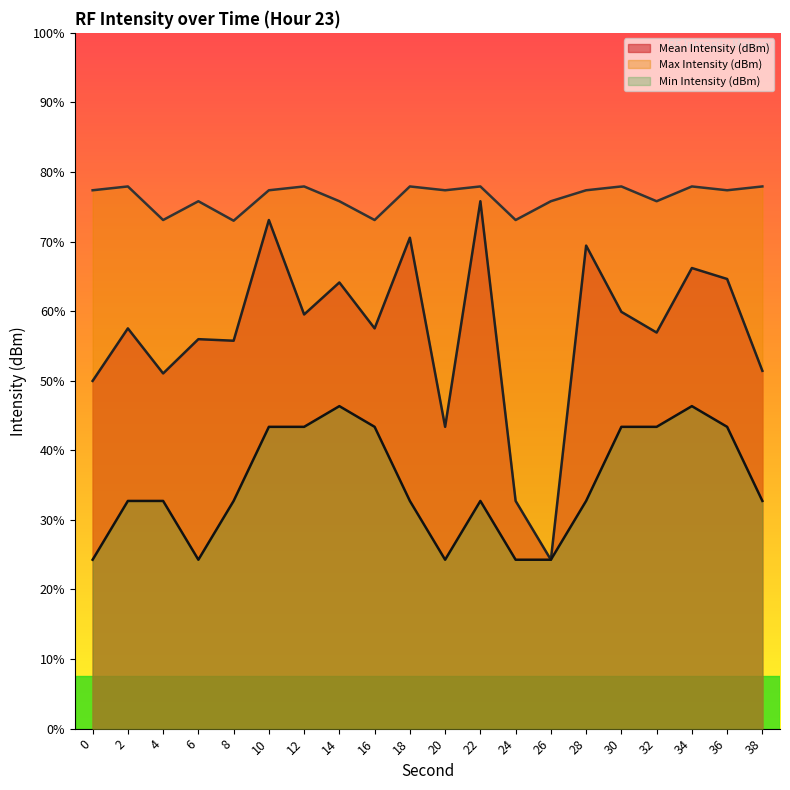

Reading right to left, extract all data points from this chart.

Mean Intensity (dBm): 38=-134.4	36=-129.2	34=-128.5	32=-132.2	30=-131.0	28=-127.2	26=-145.3	24=-141.9	22=-124.7	20=-137.7	18=-126.8	16=-132.0	14=-129.3	12=-131.2	10=-125.8	8=-132.7	6=-132.6	4=-134.6	2=-132.0	0=-135.0
Max Intensity (dBm): 38=-123.8	36=-124.0	34=-123.8	32=-124.7	30=-123.8	28=-124.0	26=-124.7	24=-125.8	22=-123.8	20=-124.0	18=-123.8	16=-125.8	14=-124.7	12=-123.8	10=-124.0	8=-125.8	6=-124.7	4=-125.8	2=-123.8	0=-124.0
Min Intensity (dBm): 38=-141.9	36=-137.7	34=-136.5	32=-137.7	30=-137.7	28=-141.9	26=-145.3	24=-145.3	22=-141.9	20=-145.3	18=-141.9	16=-137.7	14=-136.5	12=-137.7	10=-137.7	8=-141.9	6=-145.3	4=-141.9	2=-141.9	0=-145.3